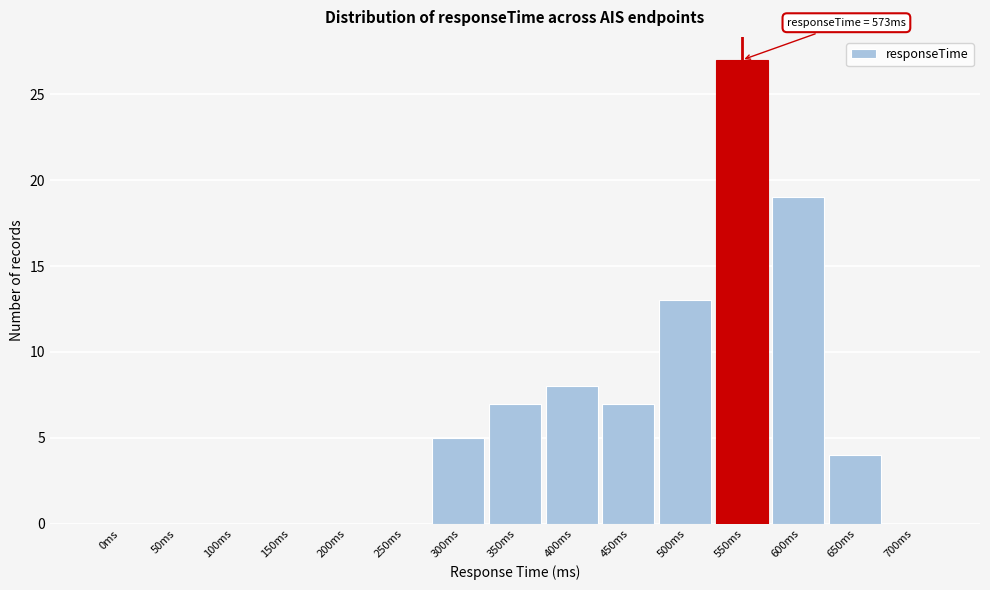

Reading left to right, what are all the values shown in this chart?

0ms=0	50ms=0	100ms=0	150ms=0	200ms=0	250ms=0	300ms=5	350ms=7	400ms=8	450ms=7	500ms=13	550ms=27	600ms=19	650ms=4	700ms=0